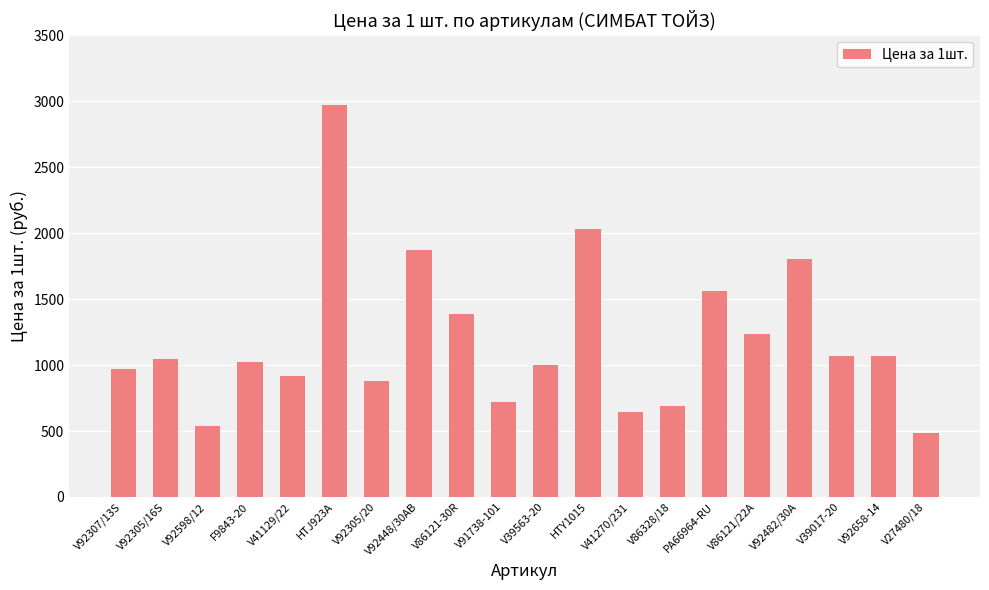

What position from the right is HTJ923A?

15